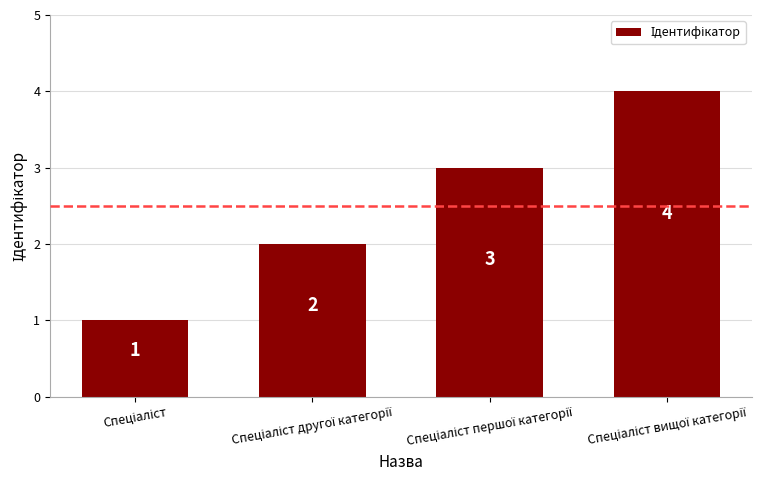

How many values are between 2 and 4?

3